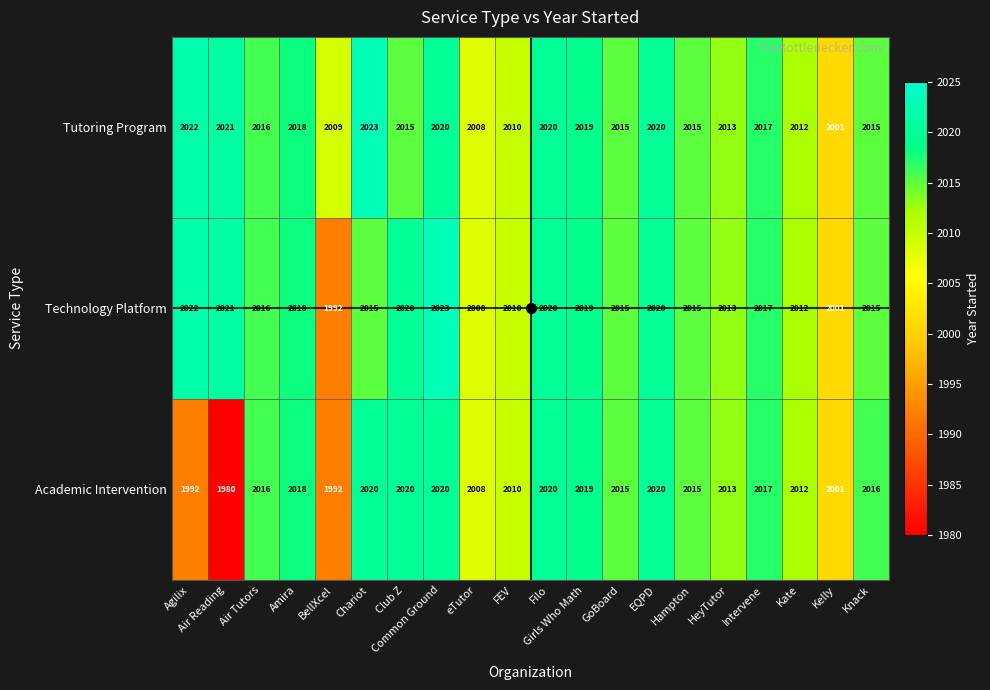

Rank the series by their average value, from lowest to highest.

Academic Intervention, Technology Platform, Tutoring Program